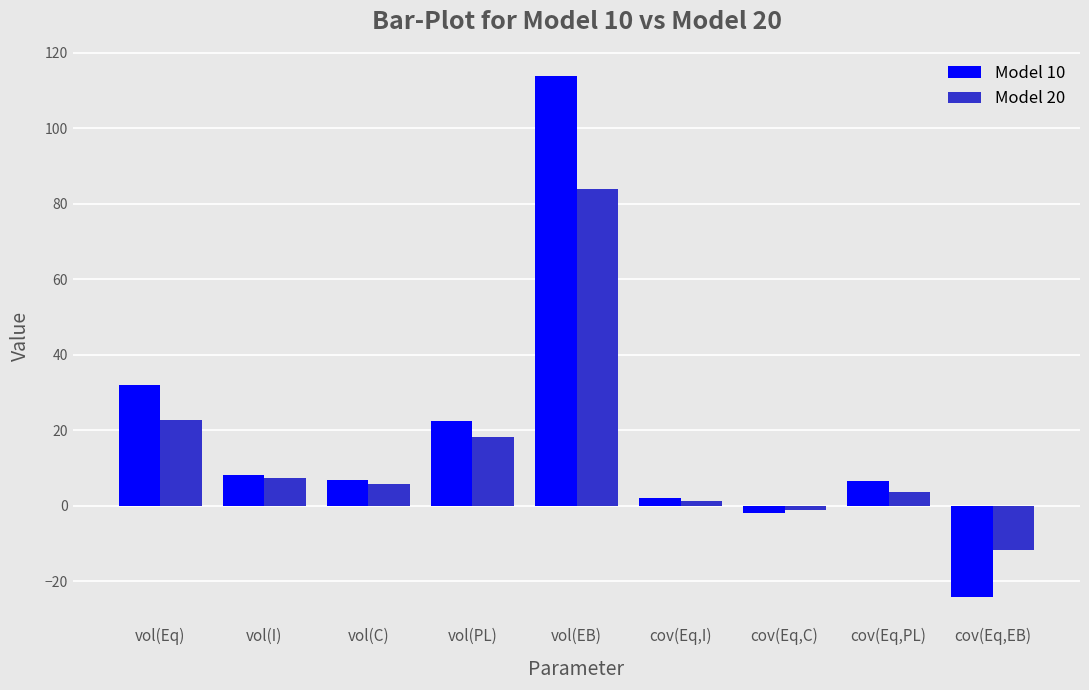

Which series changed the most between vol(Eq) and vol(I)?

Model 10